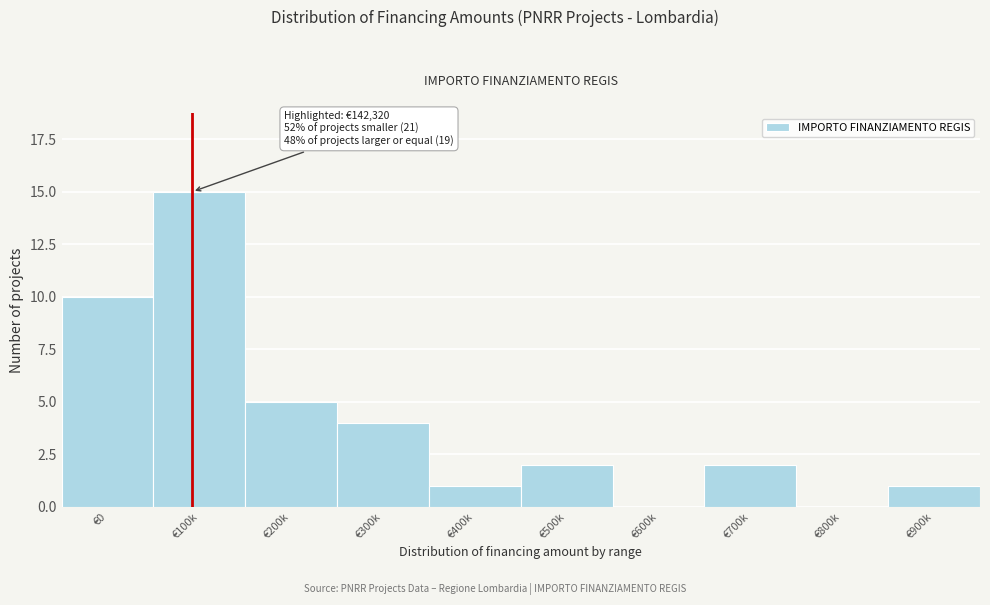

Reading left to right, what are all the values shown in this chart?

€0=10	€100k=15	€200k=5	€300k=4	€400k=1	€500k=2	€600k=0	€700k=2	€800k=0	€900k=1